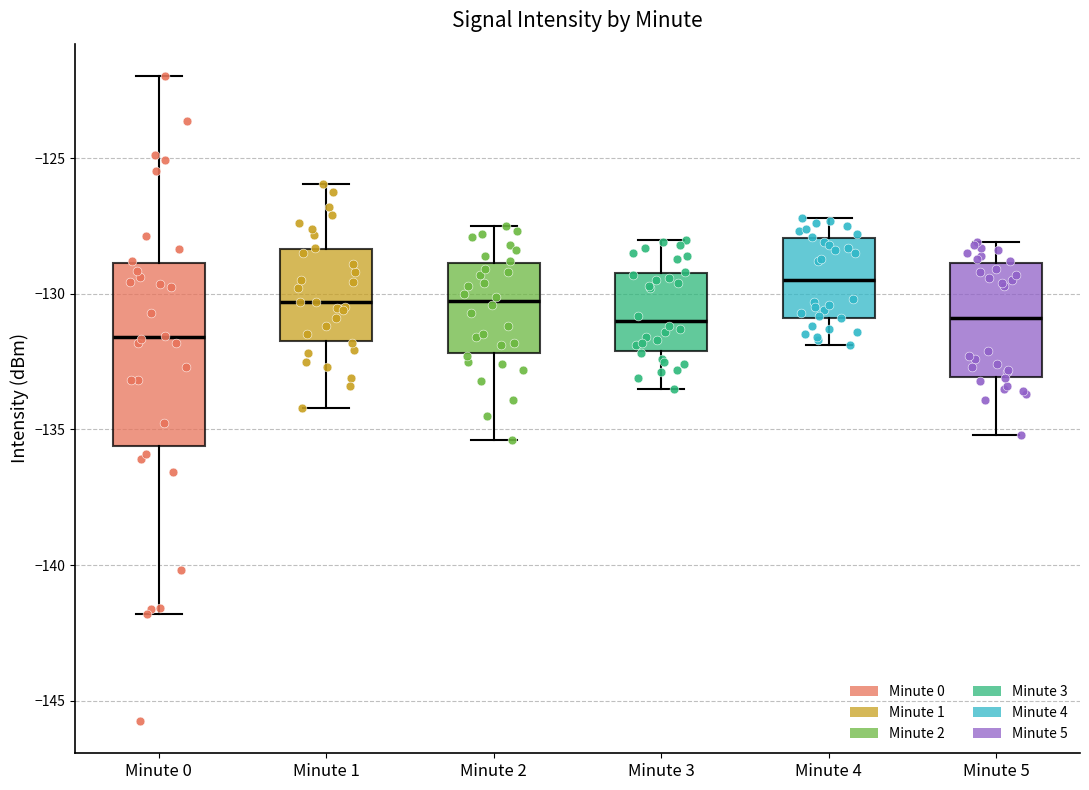

Which box's median line is the lowest?

Minute 0